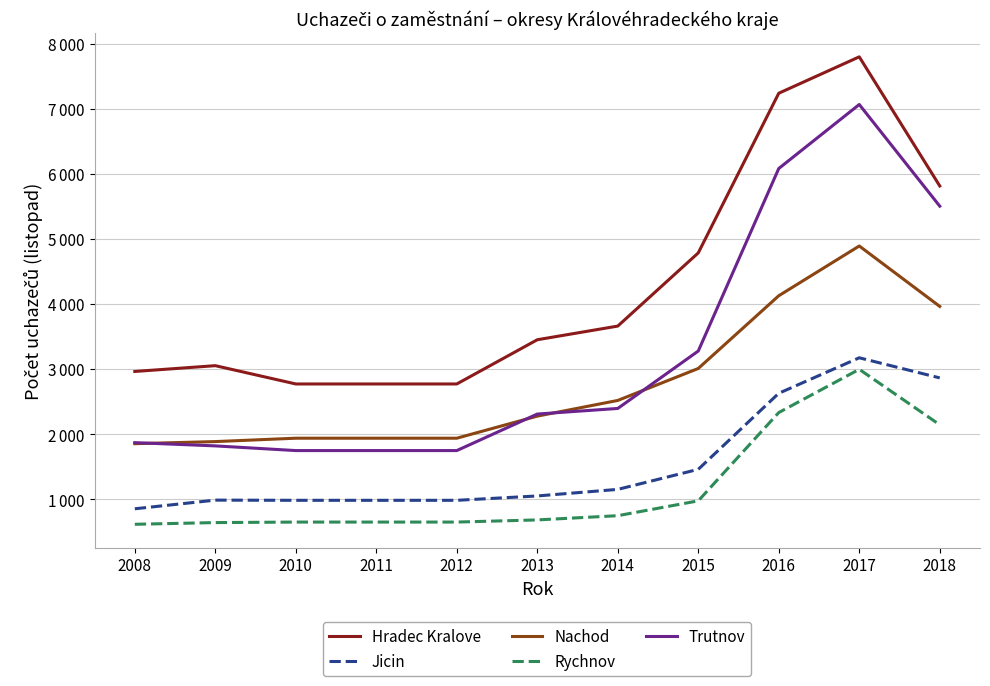

The Jicin series shows 2866 at 2018. True or false?

True